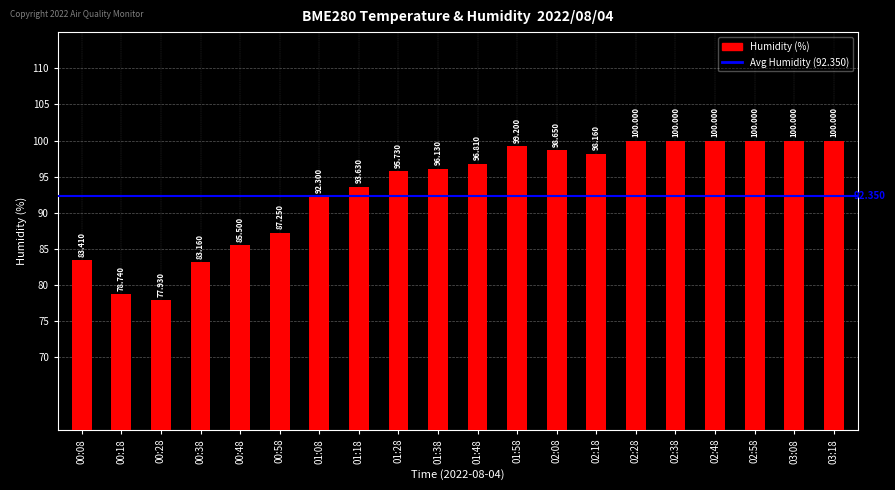

What is the sum of the values at 01:18 and 03:18?

193.6